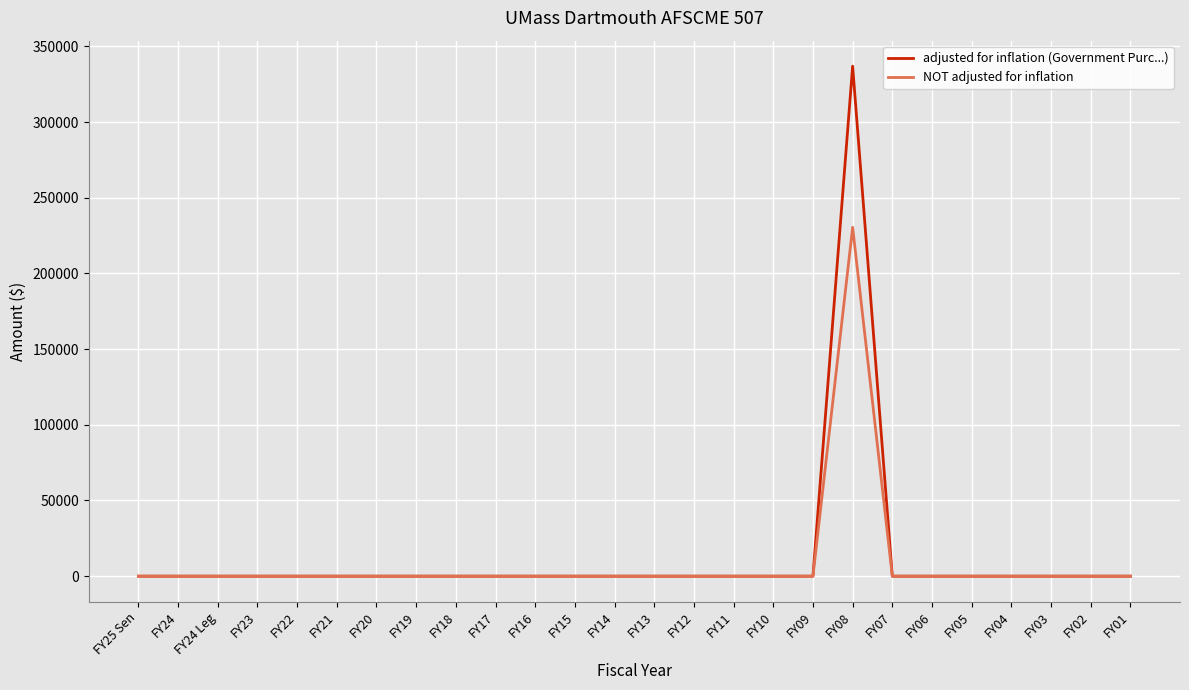

Which series has the widest spread of values?

adjusted for inflation (Government Purc...)